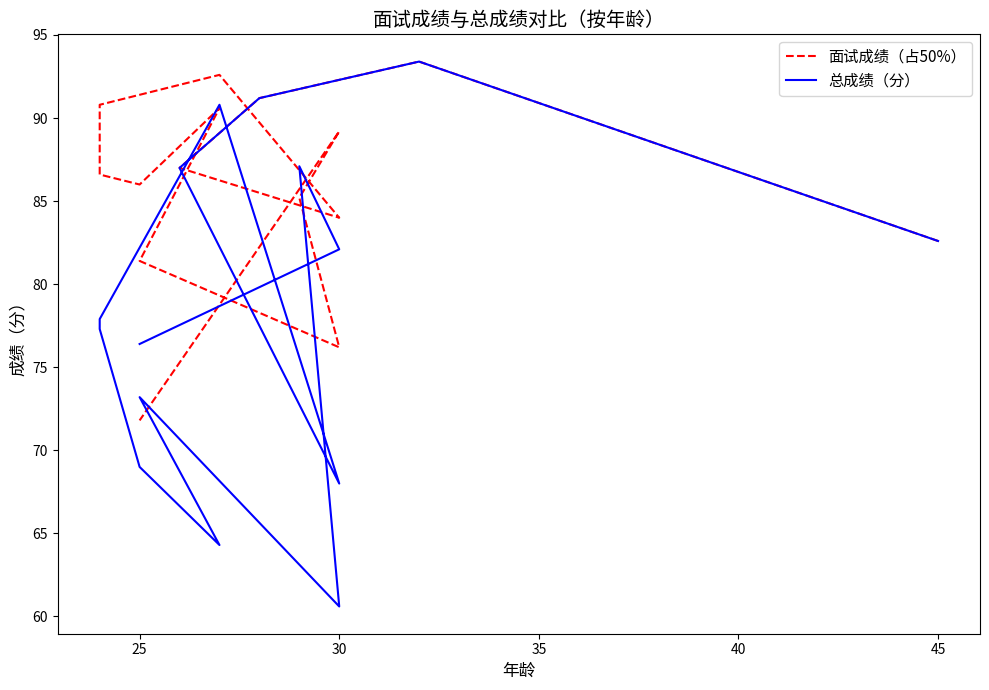

Rank the series at 30 from highest to lowest value.

面试成绩（占50%）, 总成绩（分）